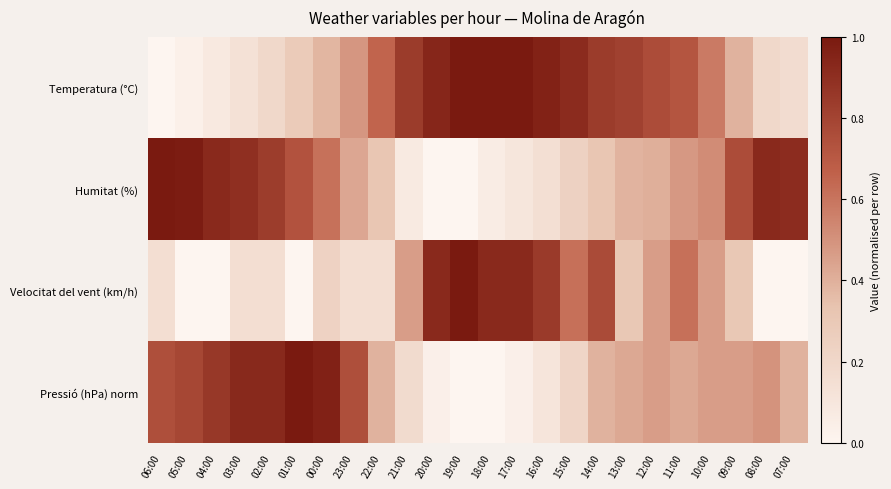

How many distinct data groups are displayed?

4